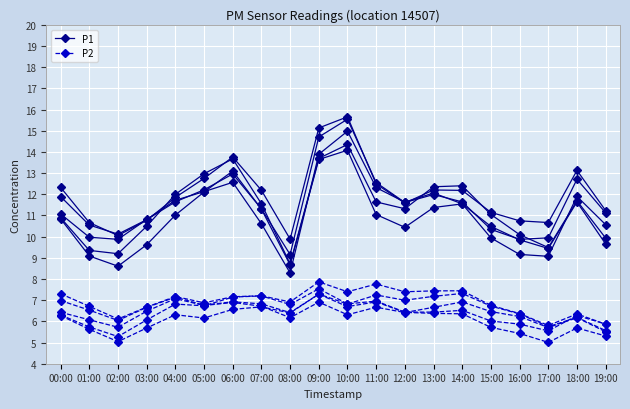

How many data points in P1 are less than 11?

9